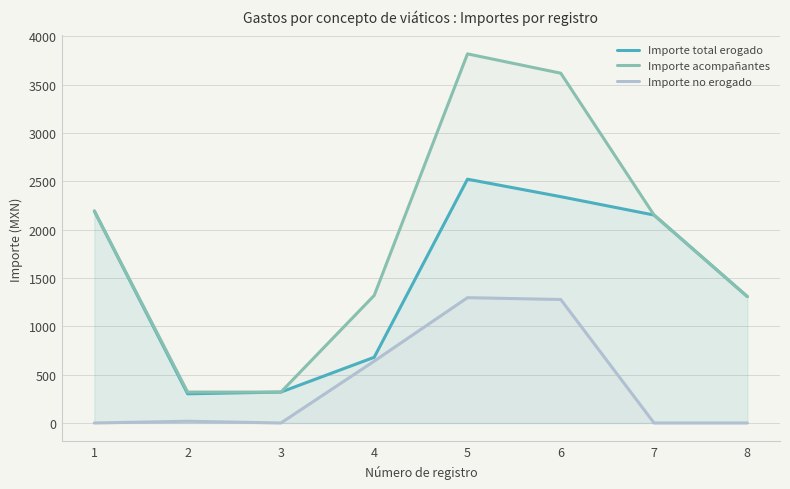

How many values in the Importe total erogado series exceed 2152?

3